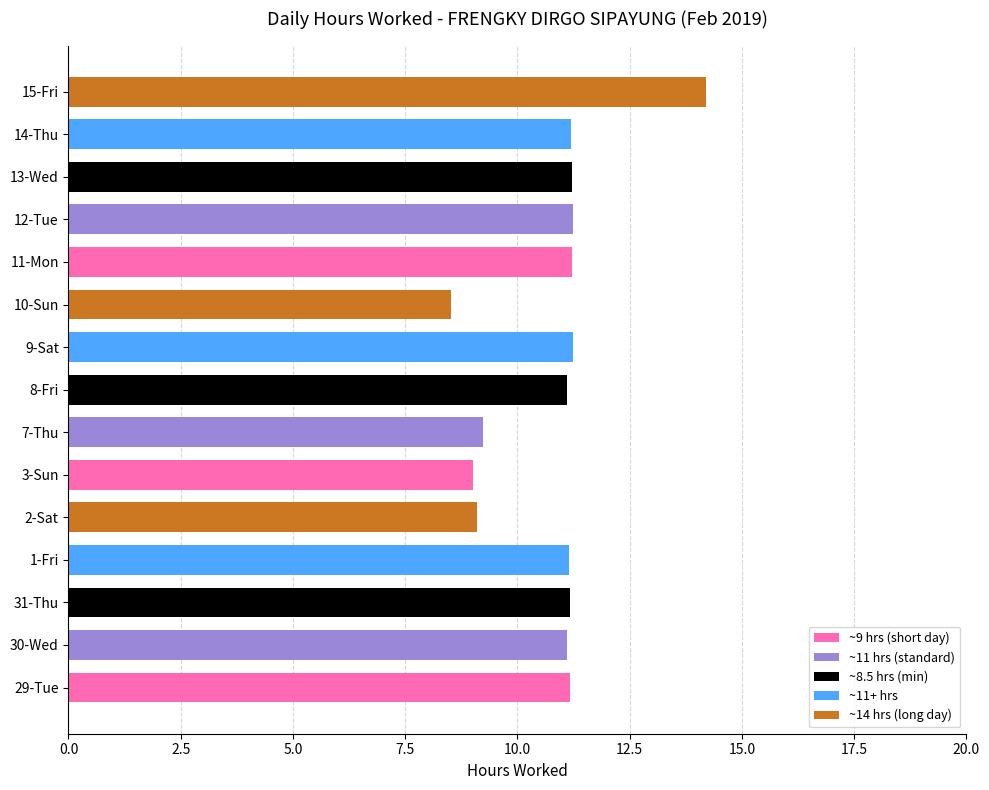

What is the sum of the values at 7-Thu and 11-Mon?

20.5